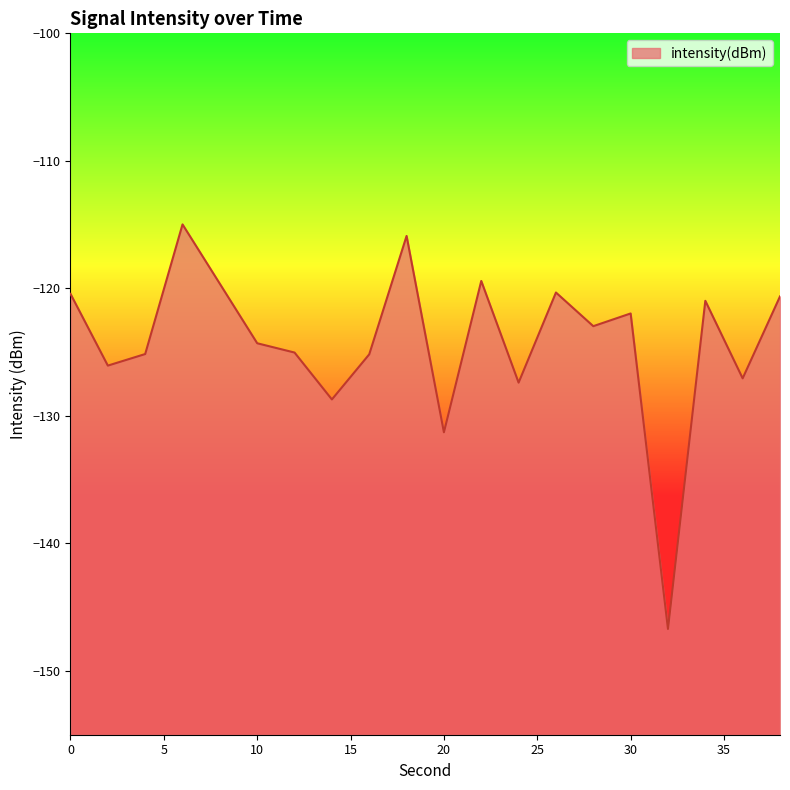

Is it true that the value at 4 is -125.1?

True